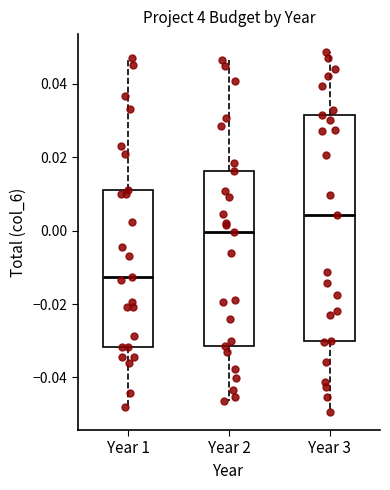

Where does the median line of the box for Year 2 sit on the y-axis? The values are not printed on the chart, so give them approximately, as read against the axis.

0.000